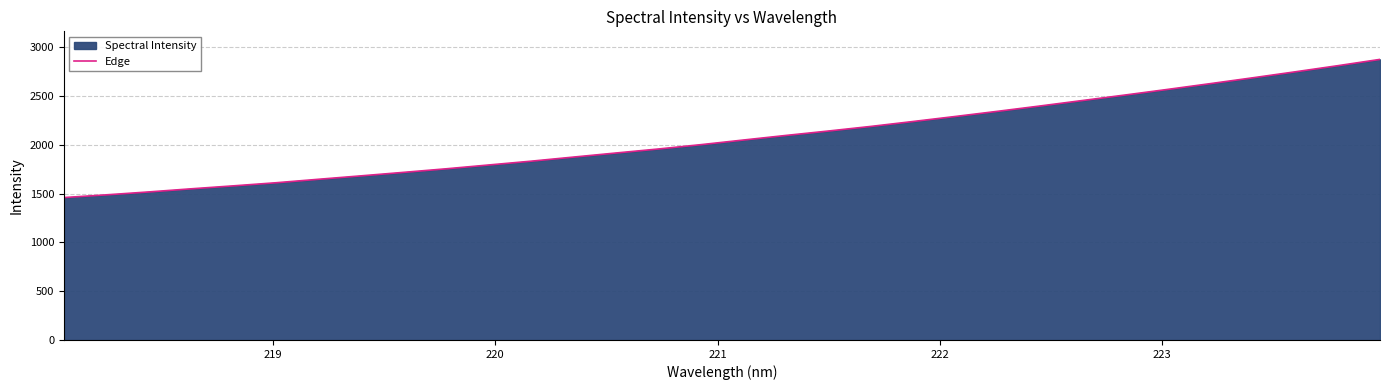

What is the smallest value displayed?

1459.2